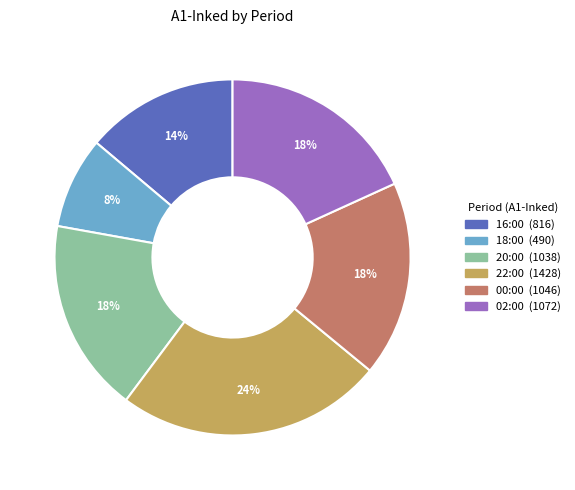

To the nearest percent, what is the average slice percentage?

17%